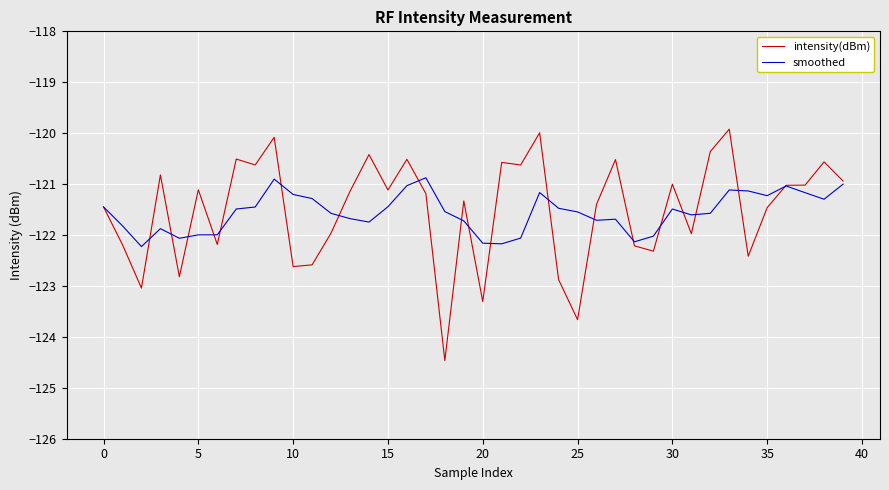

List the series in order of their peak value, lowest first.

smoothed, intensity(dBm)